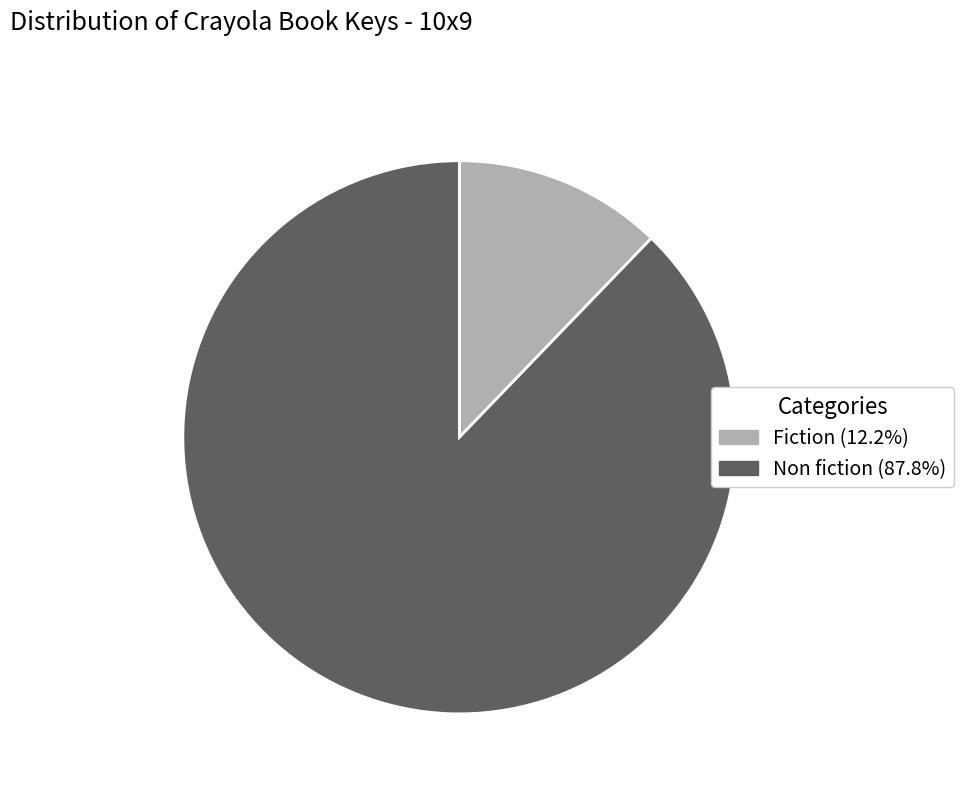

Is there a majority slice in this chart?

Yes